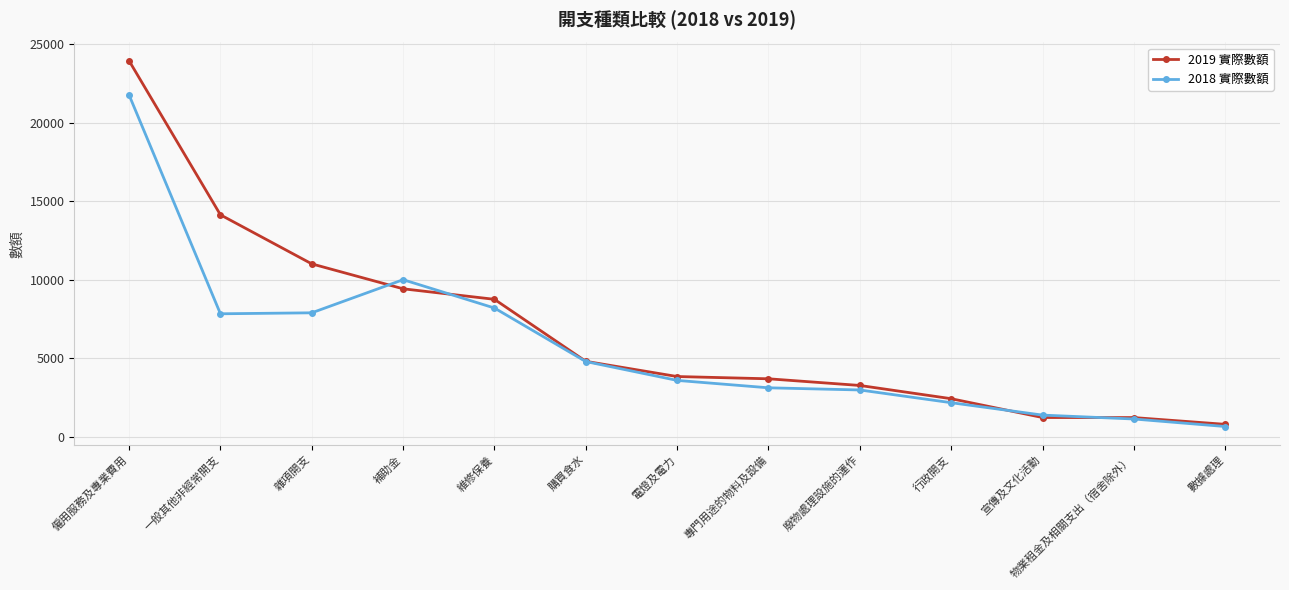

How many lines are shown in the chart?

2